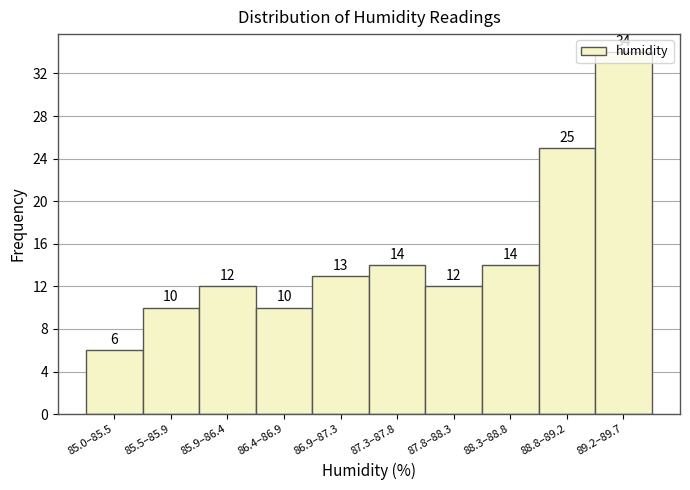

What is the difference between the maximum and minimum values?

28